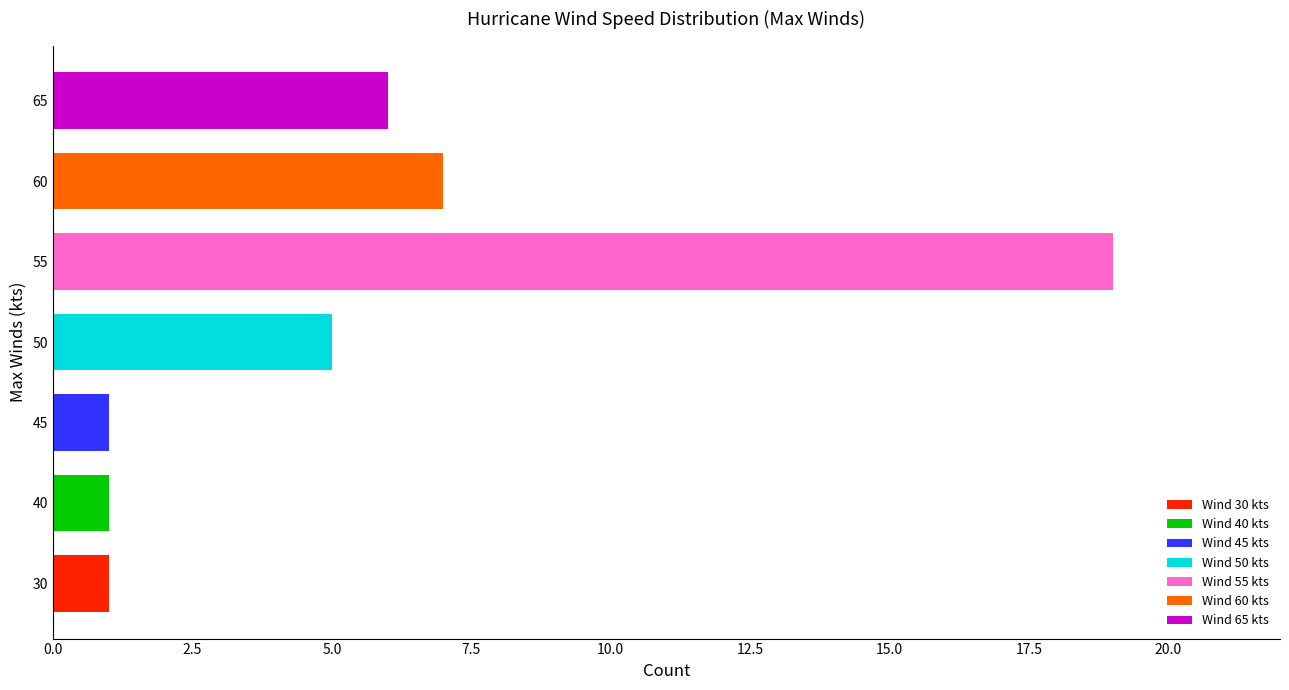

Which has a higher value, 30 or 55?

55